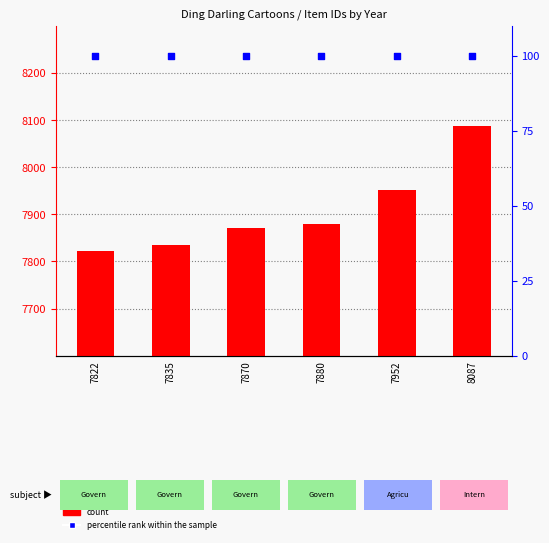

At how many categories does at least one series exceed 4714?

6